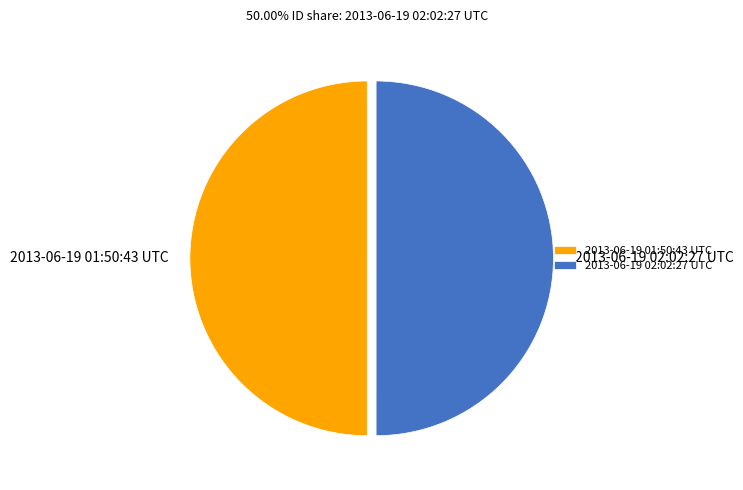

Is it true that 2013-06-19 02:02:27 UTC is 50% of the pie?

True